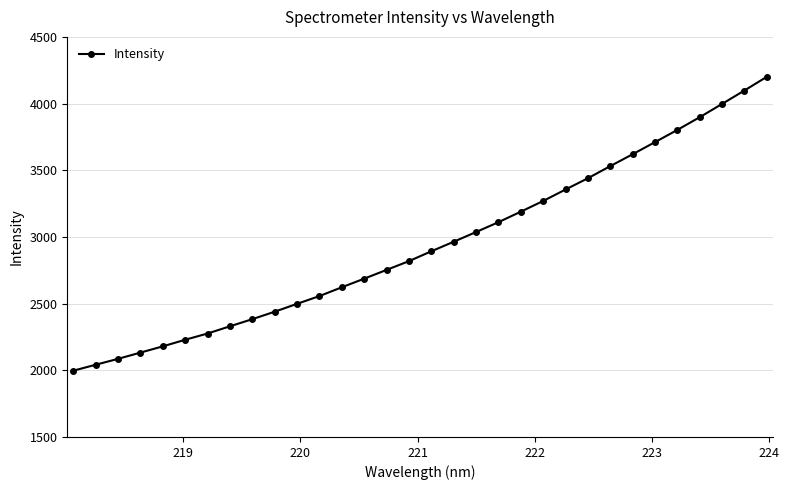

How many data points does each series have?

32